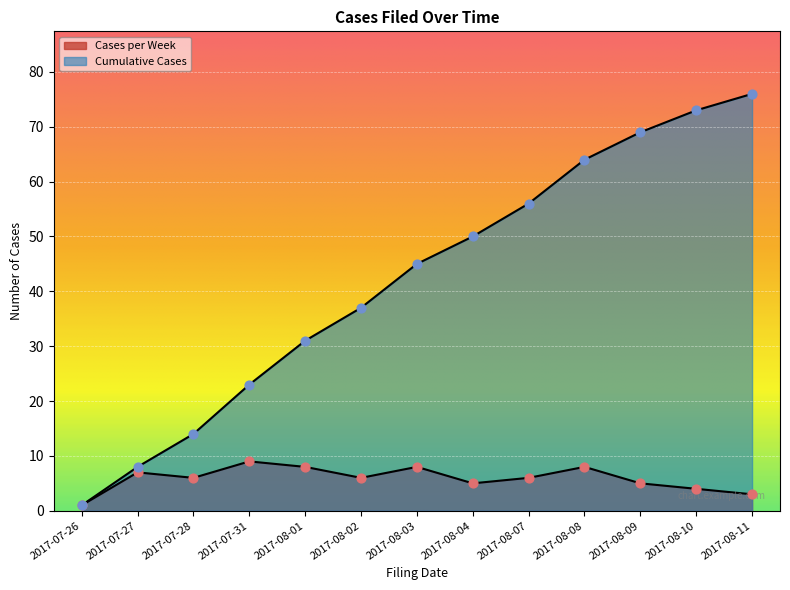

Which series has the largest total across all categories?

Cumulative Cases